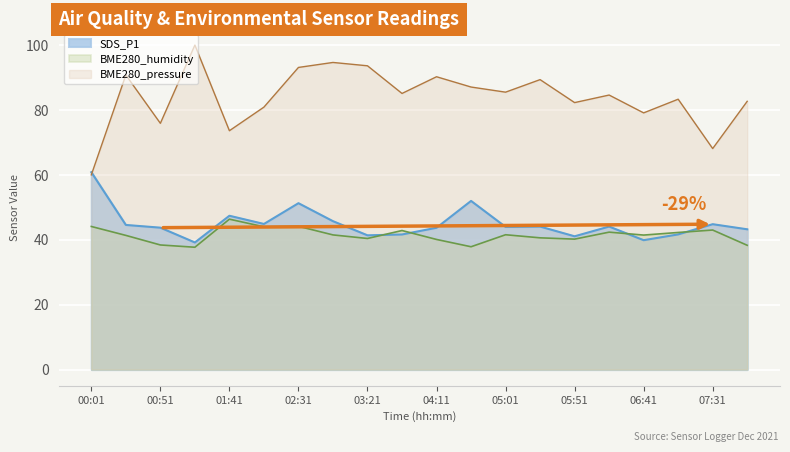

At which label does BME280_humidity first exceed 41?

00:01